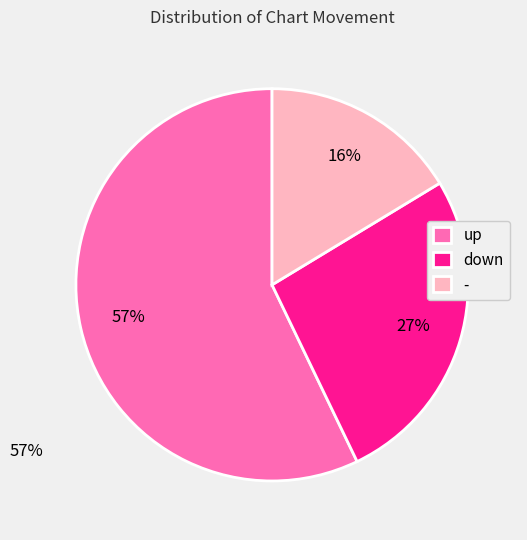

Does up account for over 50% of the chart?

Yes